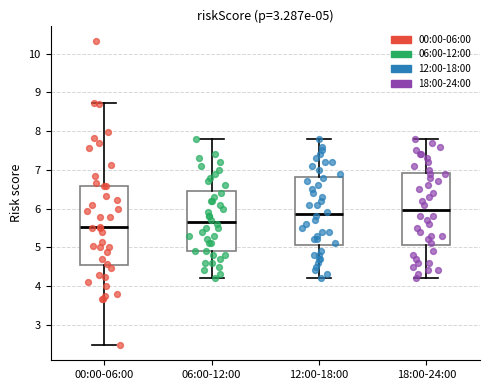

Comparing the boxes themselves (not the whiskers), which one is the tallest?

00:00-06:00